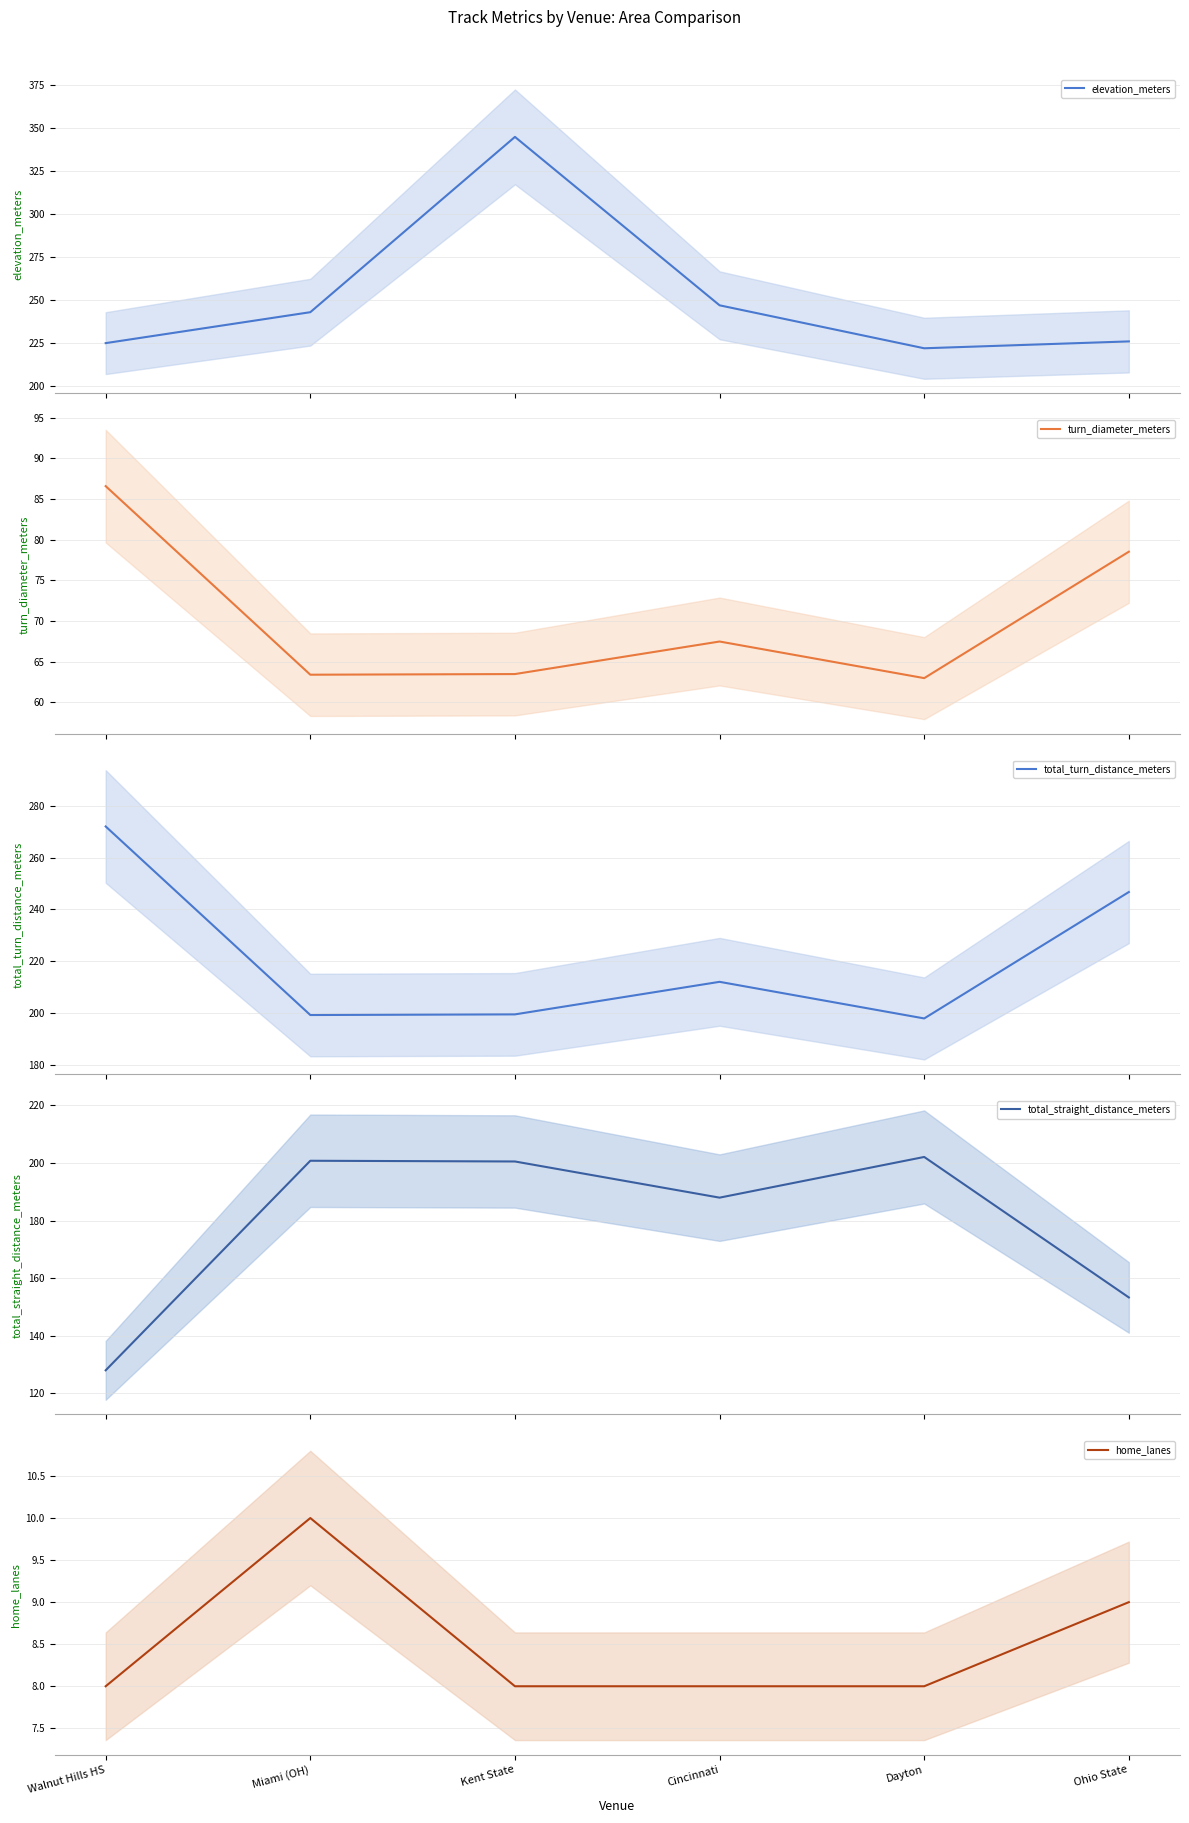

At which category is the sum across all series the highest?

Kent State